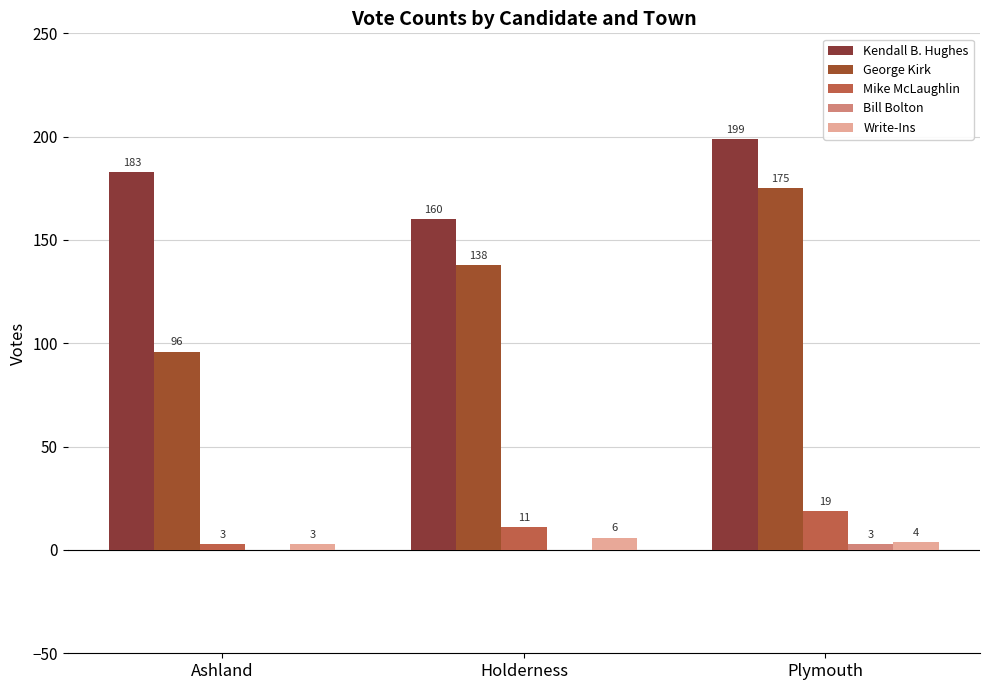

How many values in the Bill Bolton series exceed 0?

1